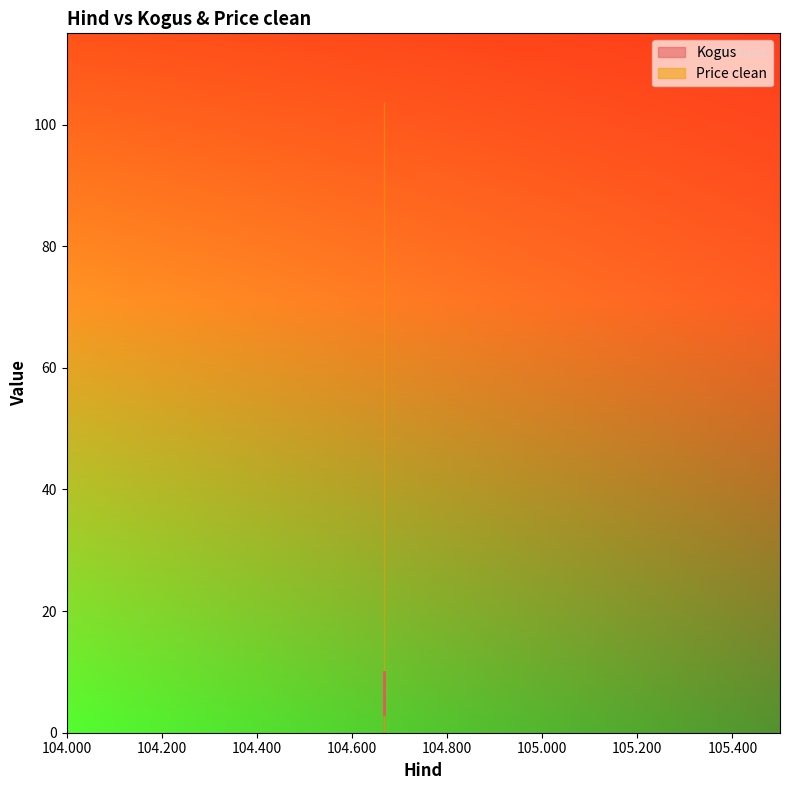

Which category has the highest value across all series?

104.667206